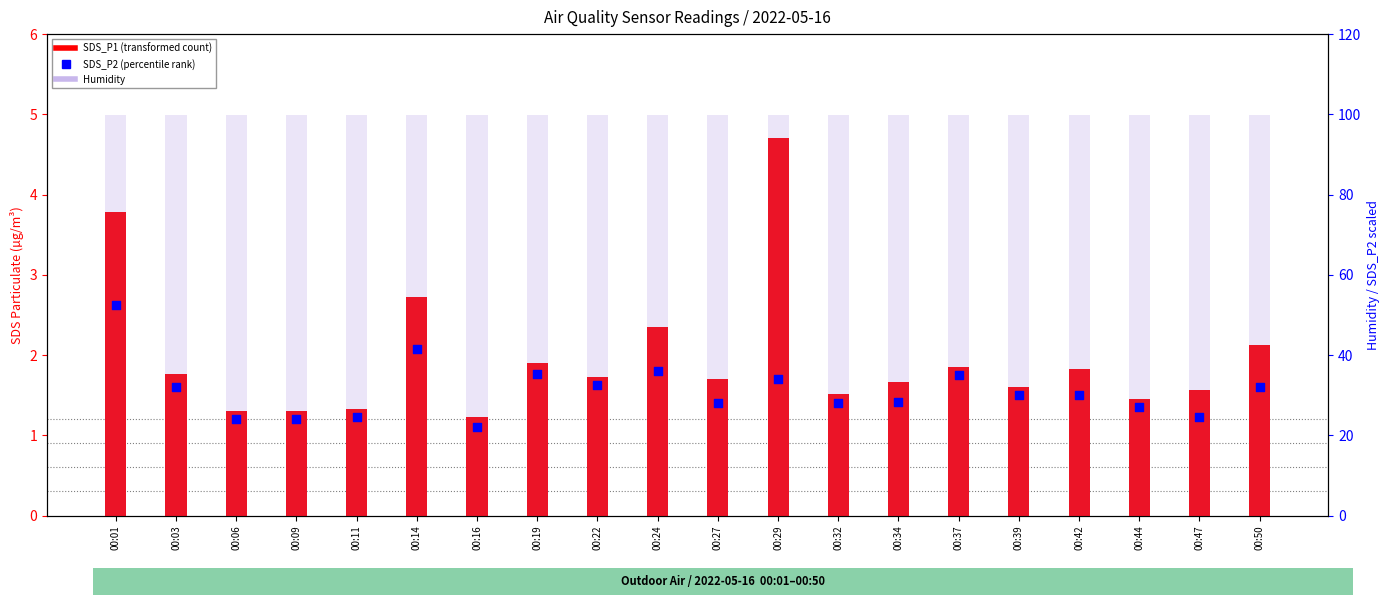

Which series has the largest total across all categories?

Humidity